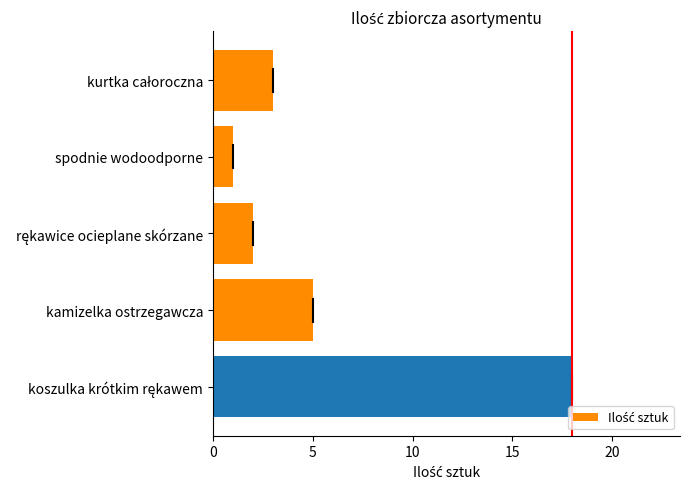

What is the greatest value displayed?

18